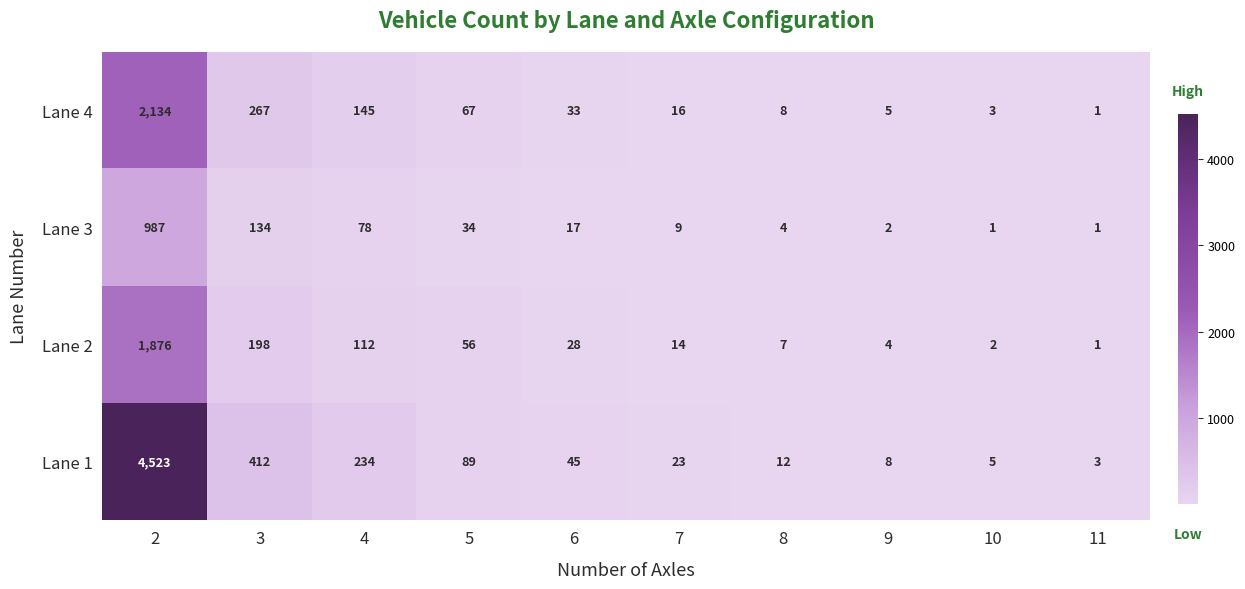

Which series has the largest range (max minus min)?

Lane 1